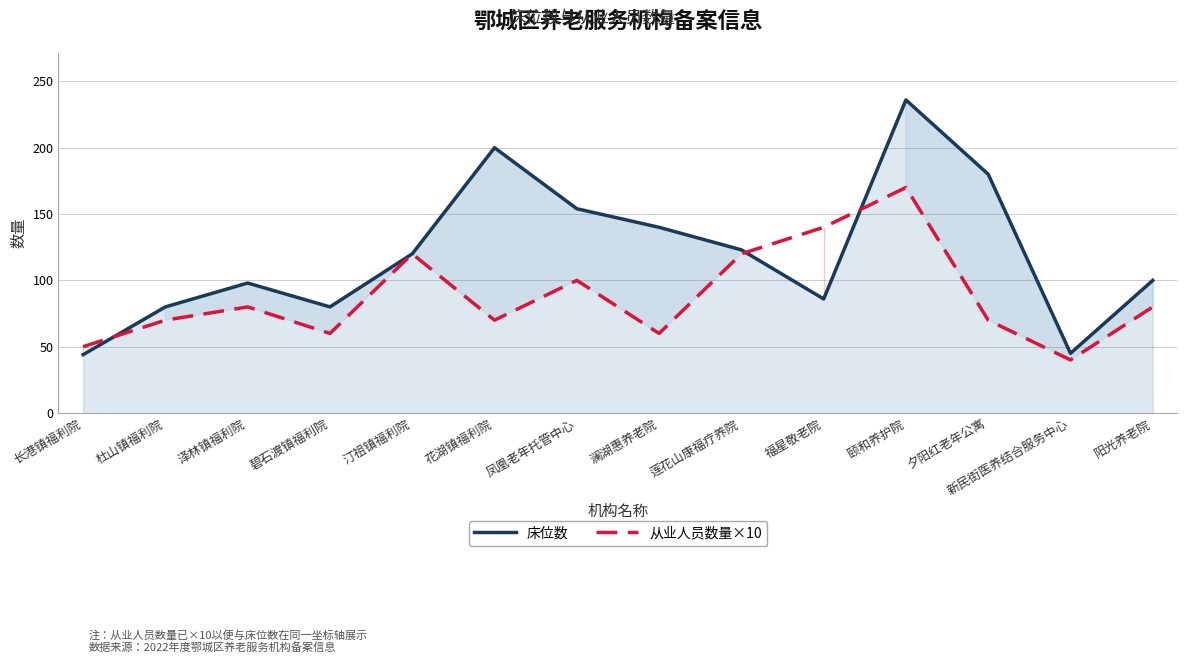

What are all the series names shown in the legend?

床位数, 从业人员数量×10